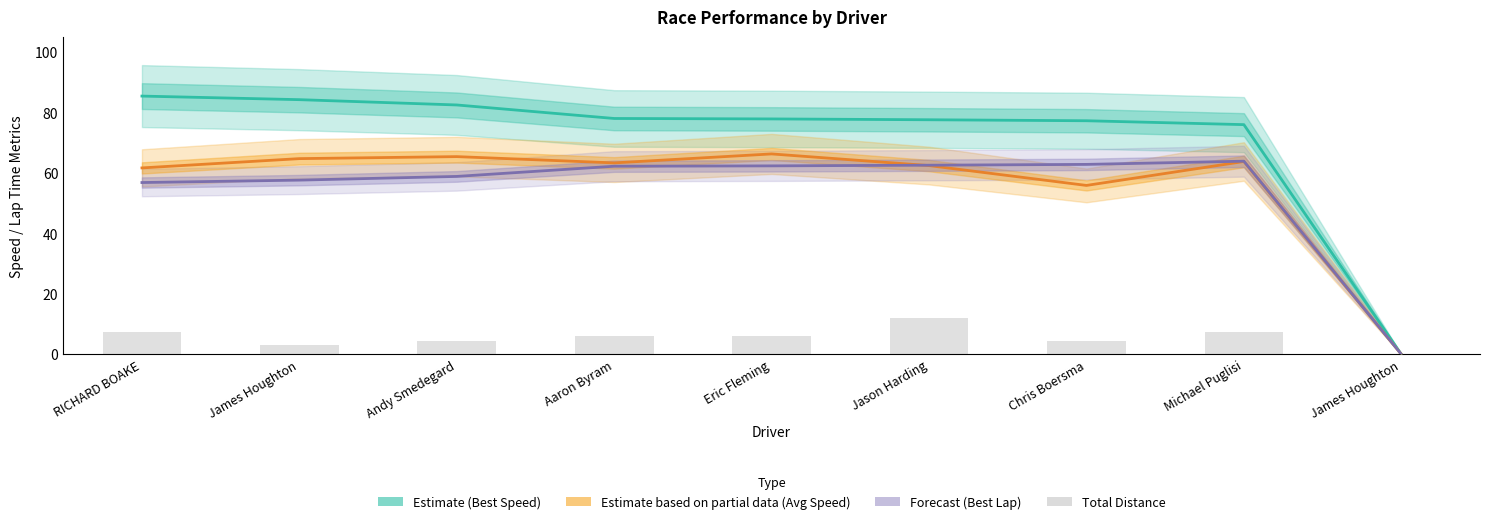

What is the label of the 7th bar from the right?

Andy Smedegard